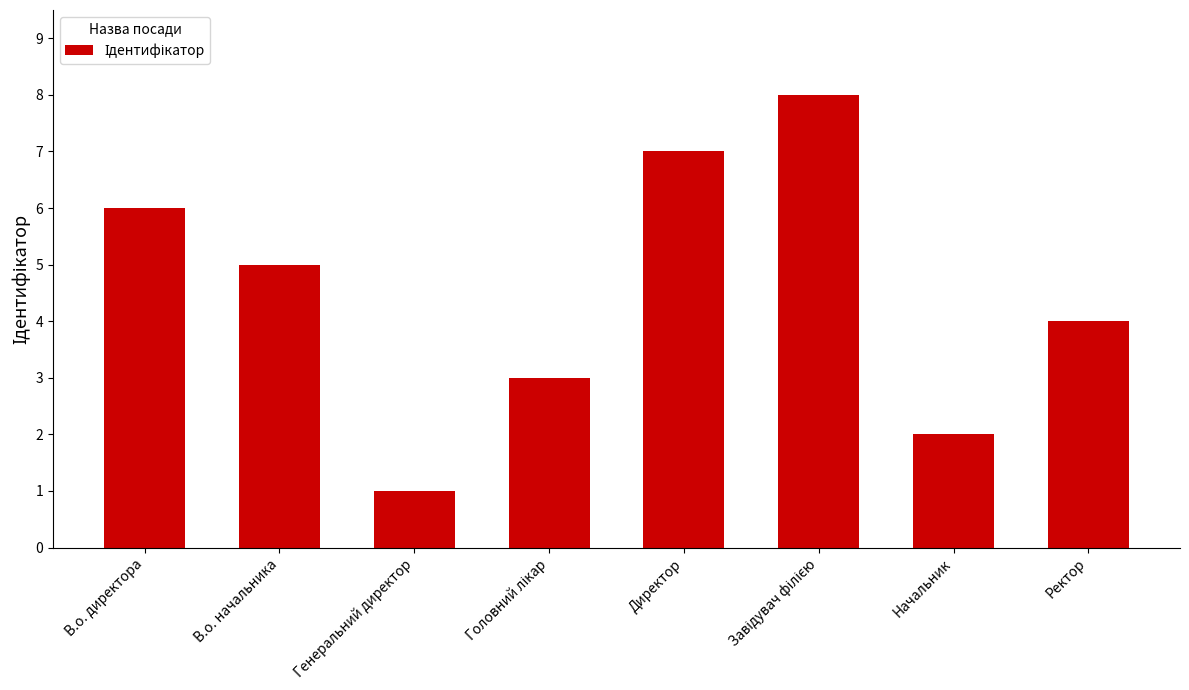

What is the greatest value displayed?

8